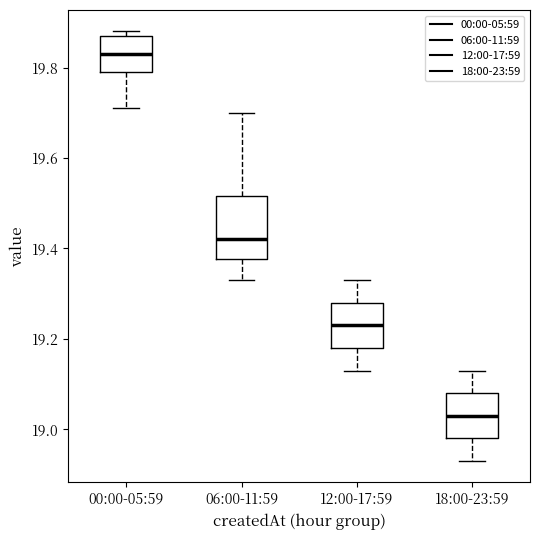

Reading left to right, transcribe this box plot: for each box, give where its median line is, the range the box spans, and where its two whiskers end, as read against the y-axis. The values are not printed on the chart, so give them approximately, as read against the axis.

00:00-05:59: median 19.84, box 19.80 to 19.88, whiskers 19.72 to 19.88 (just above the box's upper edge)
06:00-11:59: median 19.42, box 19.38 to 19.52, whiskers 19.34 to 19.70
12:00-17:59: median 19.24, box 19.18 to 19.28, whiskers 19.14 to 19.34
18:00-23:59: median 19.04, box 18.98 to 19.08, whiskers 18.94 to 19.14